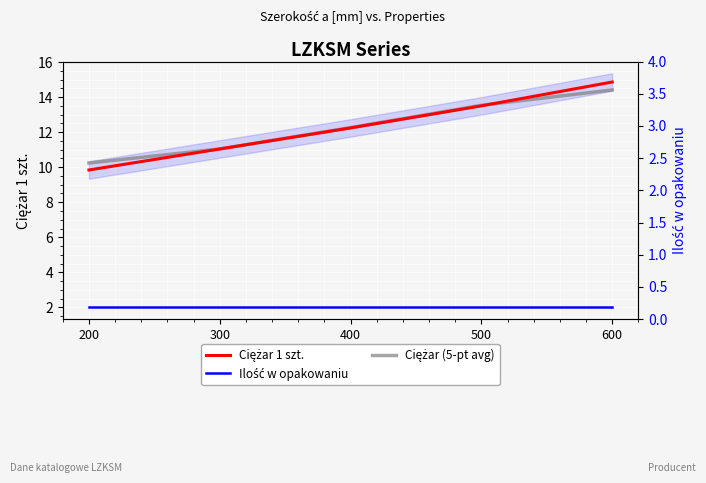

What is the smallest value displayed?

2.0